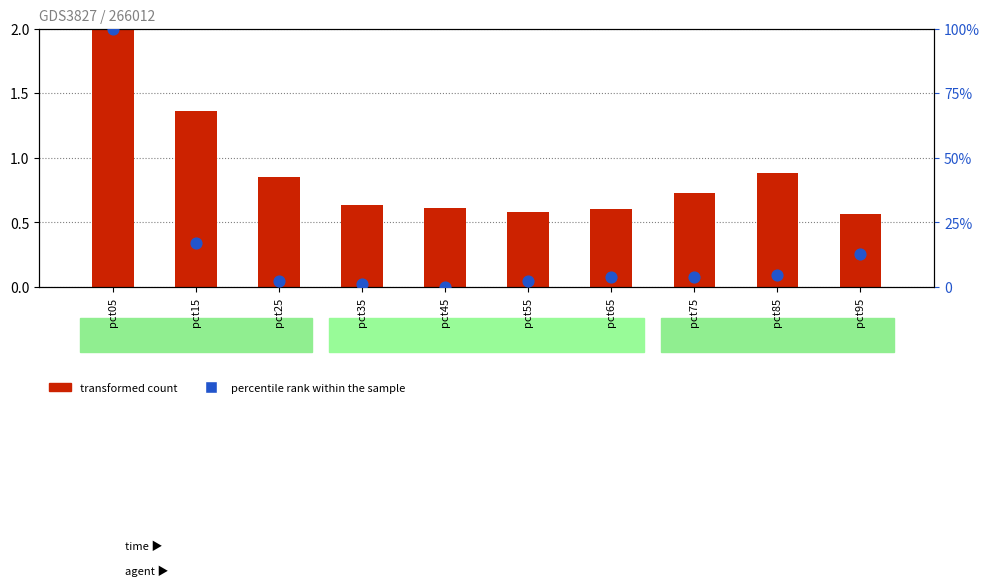

What are all the series names shown in the legend?

transformed count, percentile rank within the sample